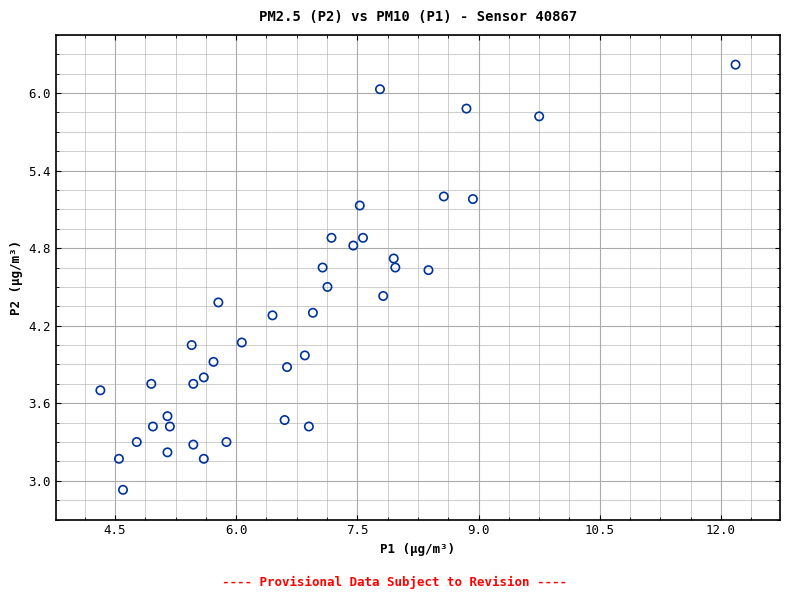

What is the range of X values (max minus min)?

7.9